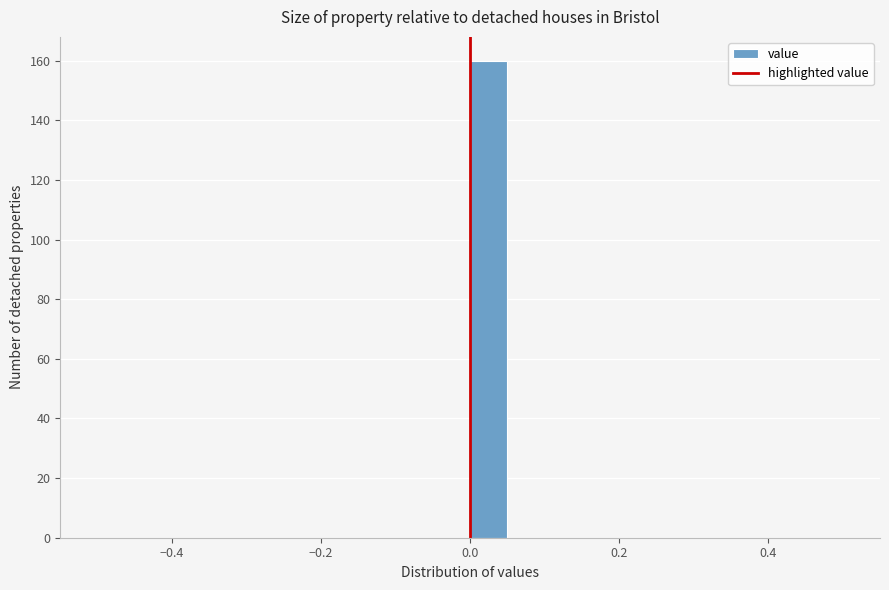

Around what value on the x-axis is the tallest bar? Give the approximate position of its centre, as read against the axis.

0.02